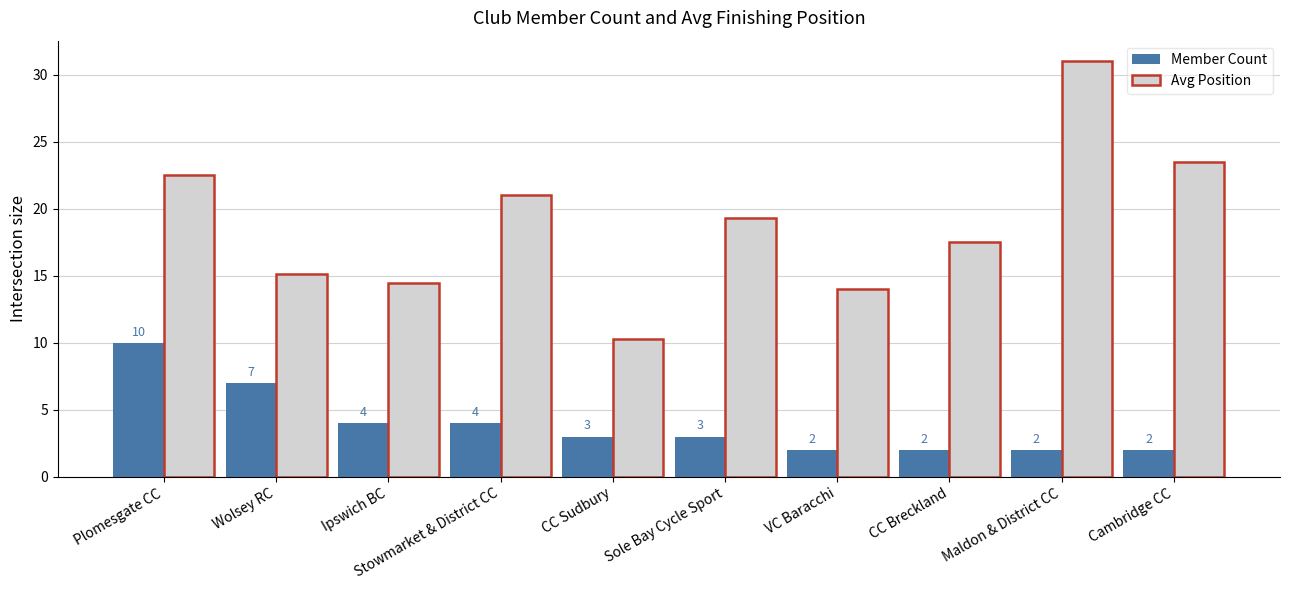

List the series in order of their overall mean, highest first.

Avg Position, Member Count